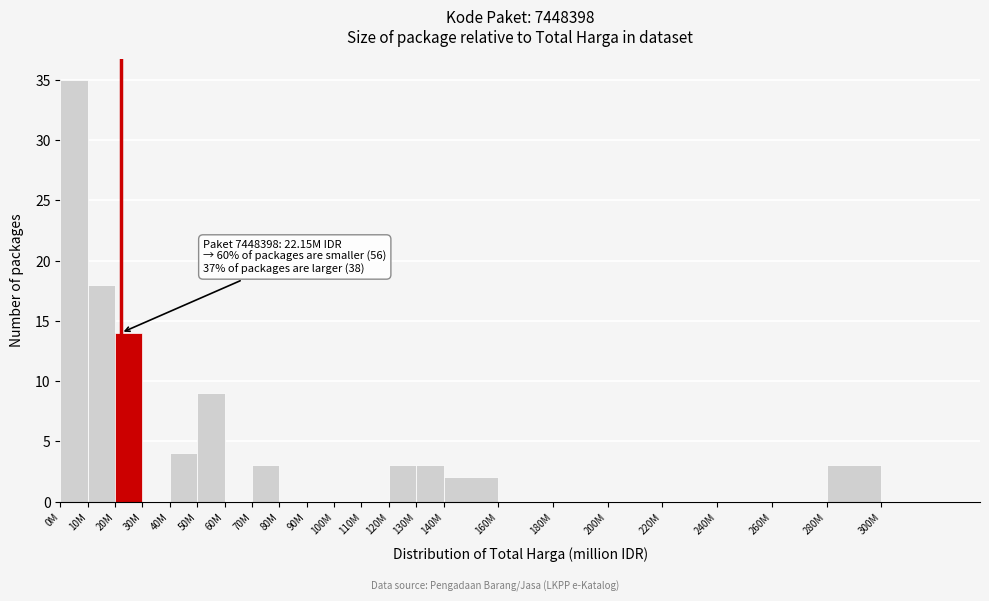

Reading left to right, what are all the values shown in this chart?

0M=35	10M=18	20M=14	30M=0	40M=4	50M=9	60M=0	70M=3	80M=0	90M=0	100M=0	110M=0	120M=3	130M=3	140M=2	160M=0	180M=0	200M=0	220M=0	240M=0	260M=0	280M=3	300M=0